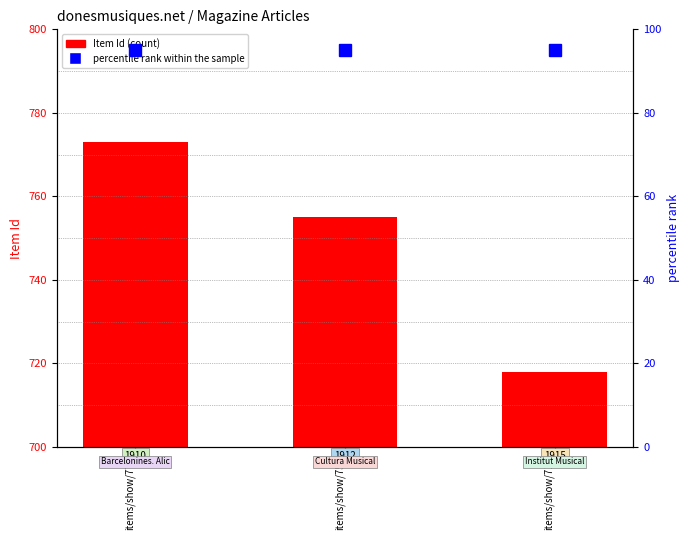

Rank the categories by value from highest to lowest.

items/show/773, items/show/755, items/show/718